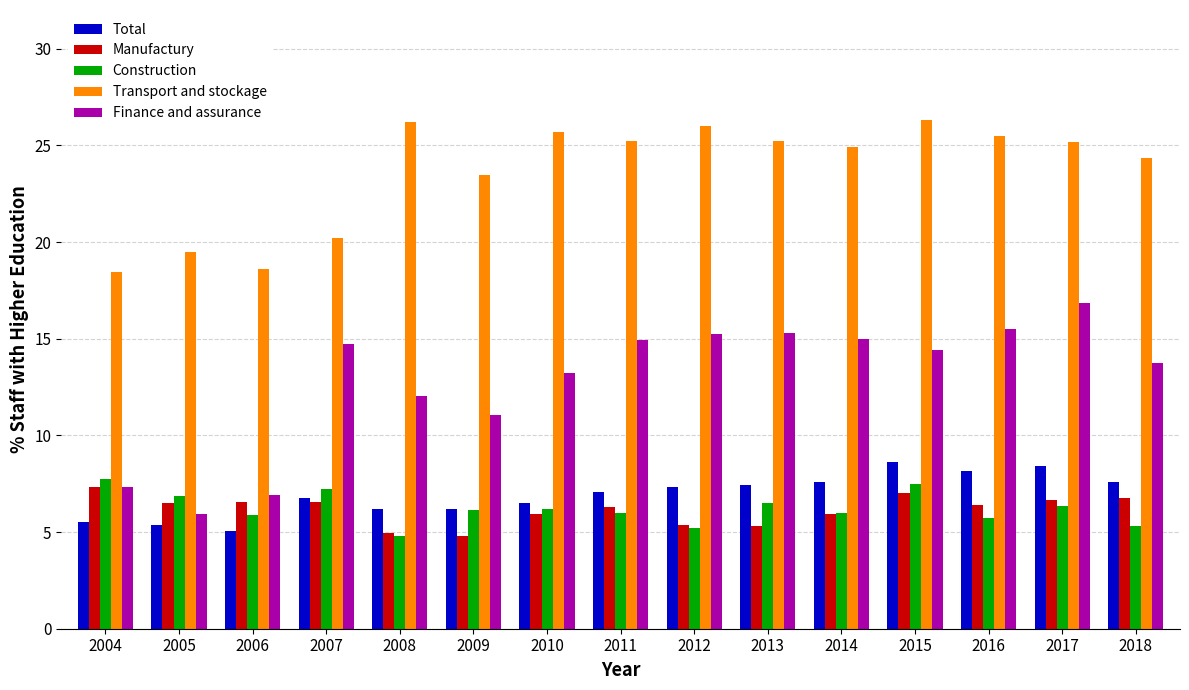

What is the maximum value for Manufactury?

7.3